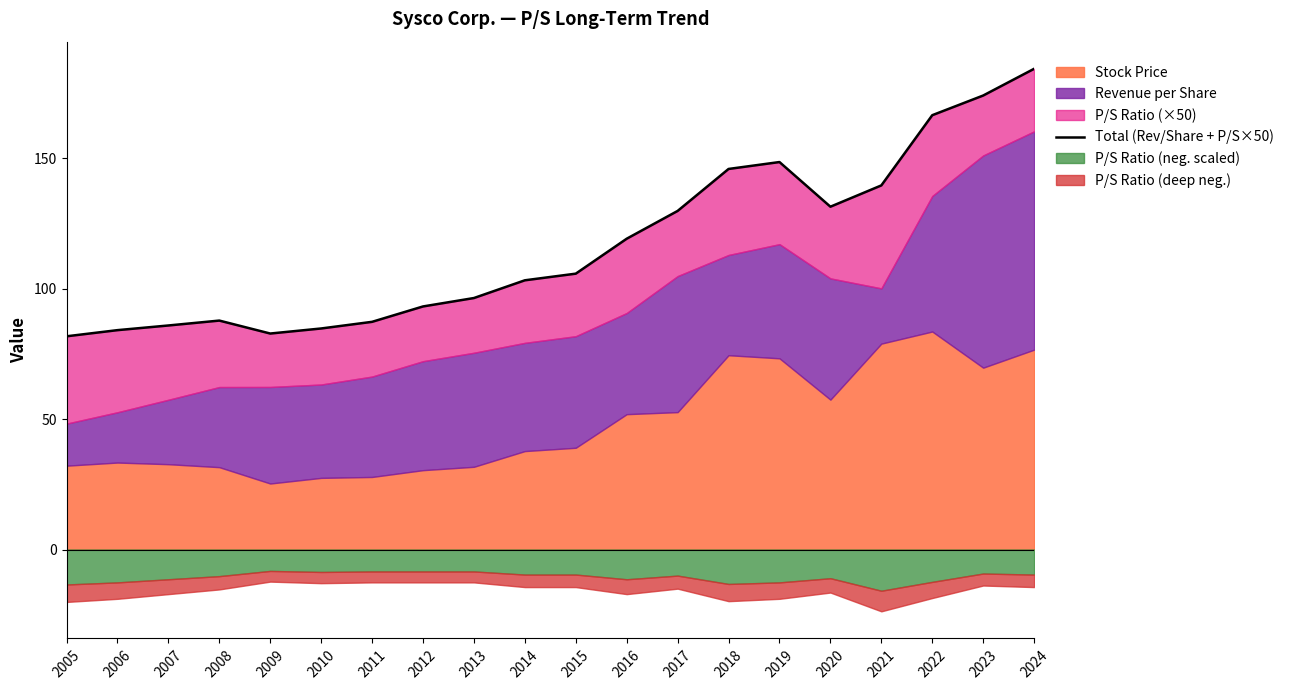

The chart shows a value of 87.8 at 2008. True or false?

True